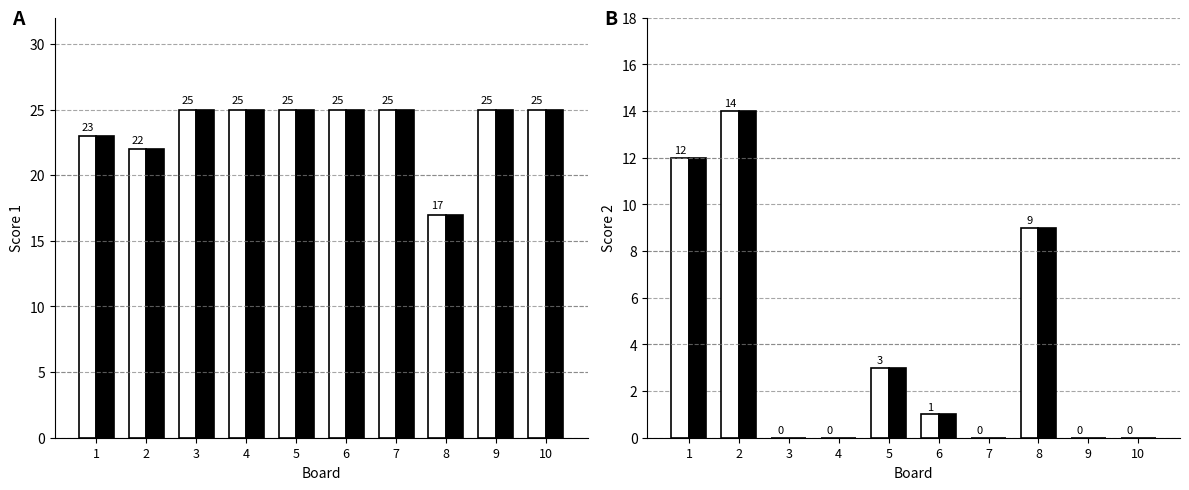

Between 3 and 9, which series saw the biggest shift?

Score 1